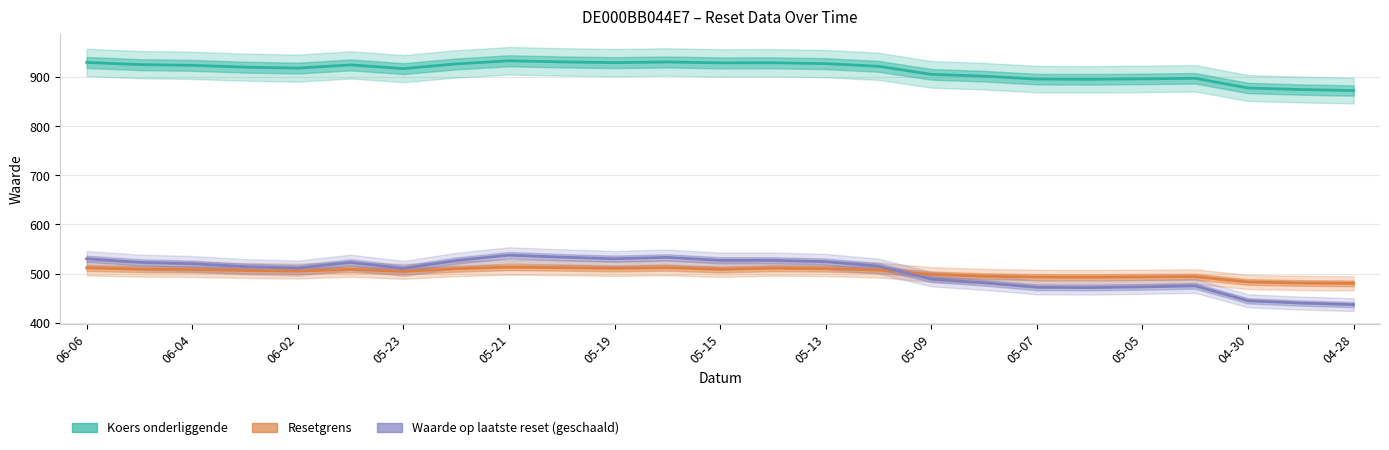

What is the total value across all series at 05-09?

1892.4